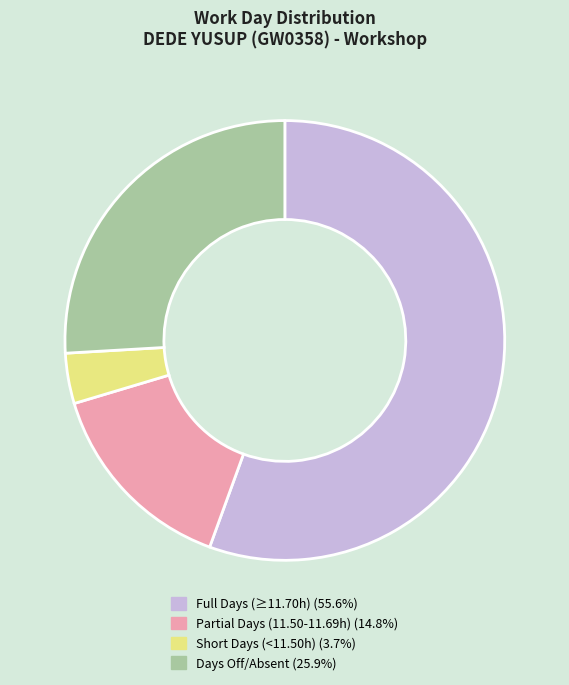

Is the sum of Days Off/Absent (25.9%) and Full Days (≥11.70h) (55.6%) greater than half?

Yes